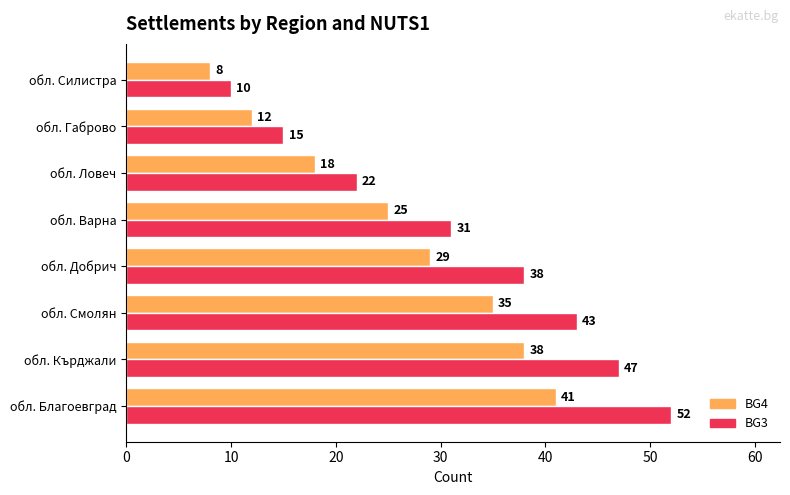

The value of BG3 at обл. Силистра is 6. True or false?

False